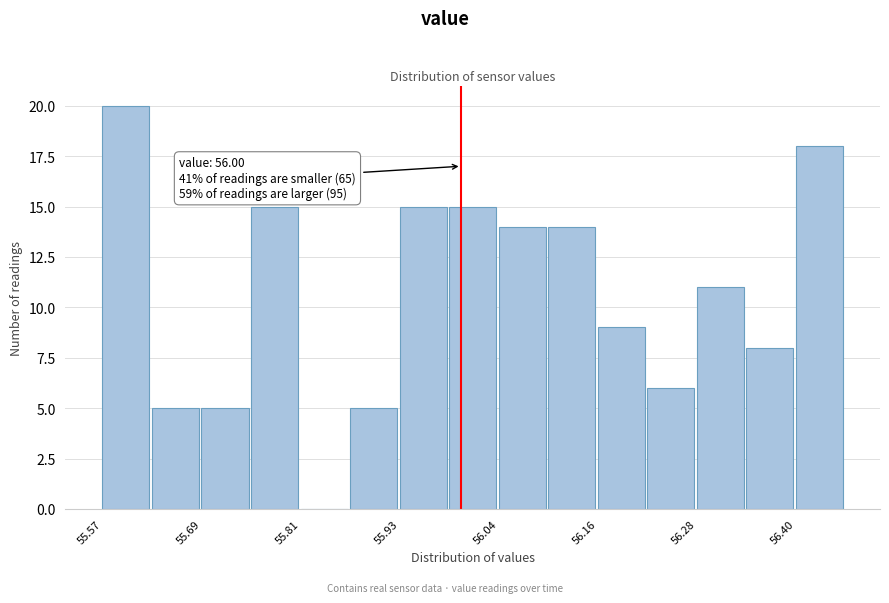

Read against the x-axis, roughly where is the centre of the tallest bar?

55.60